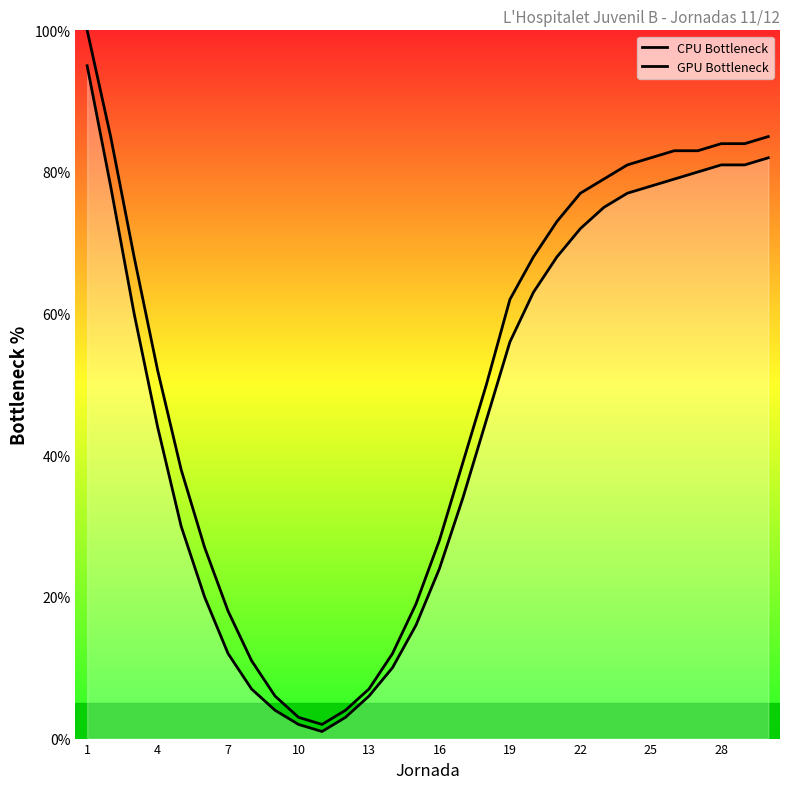

What is the difference between the second highest and minimum values in the GPU Bottleneck series?

81